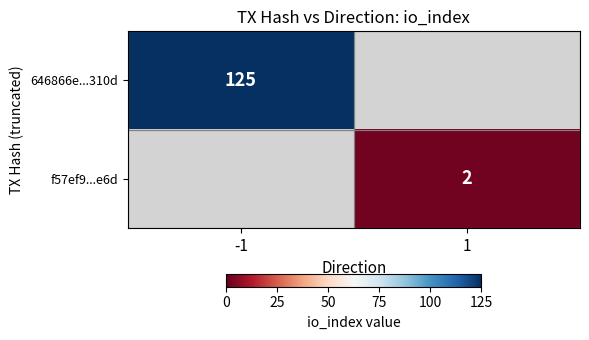

What is the maximum value shown in the chart?

125.0